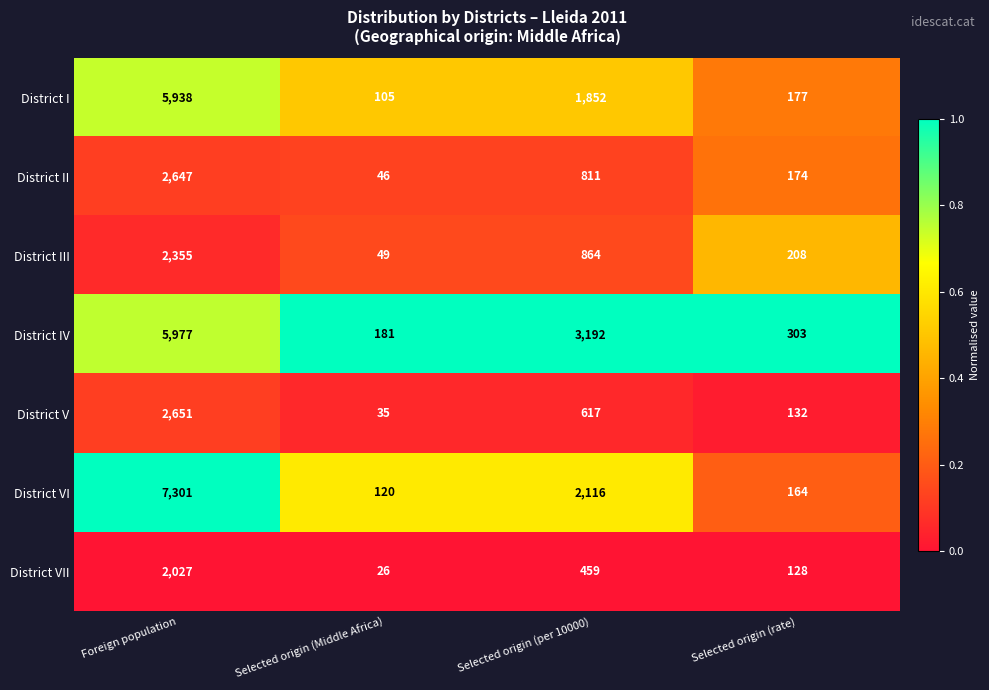

True or false: District IV has a value of 512 at Selected origin (rate).

False